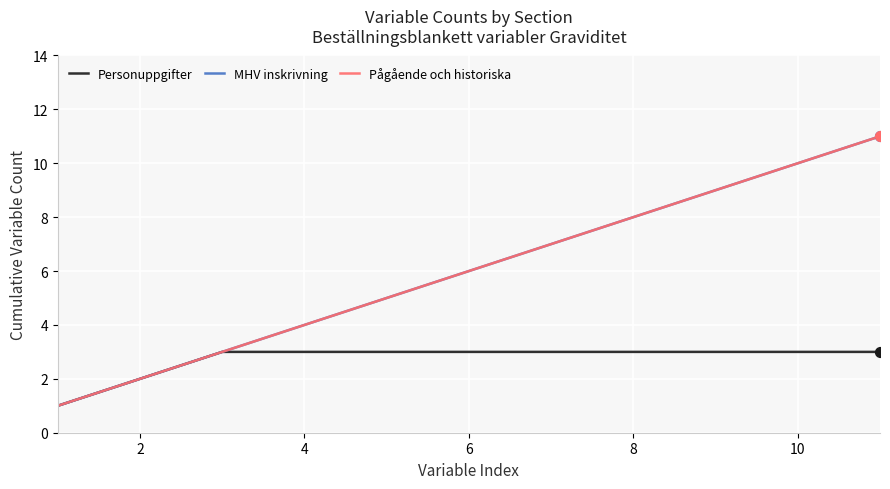

Is this an area chart (filled region under the line)?

No